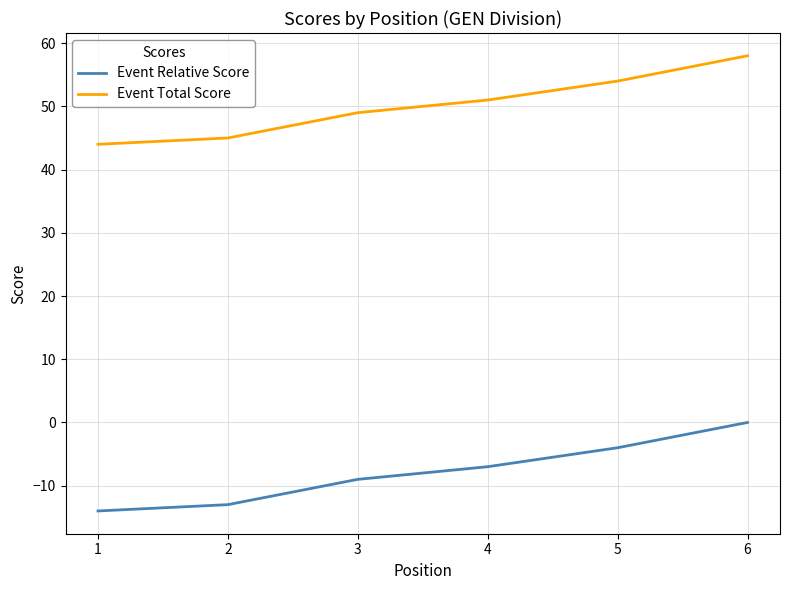

What is the spread (max minus min) of values at 1?

58